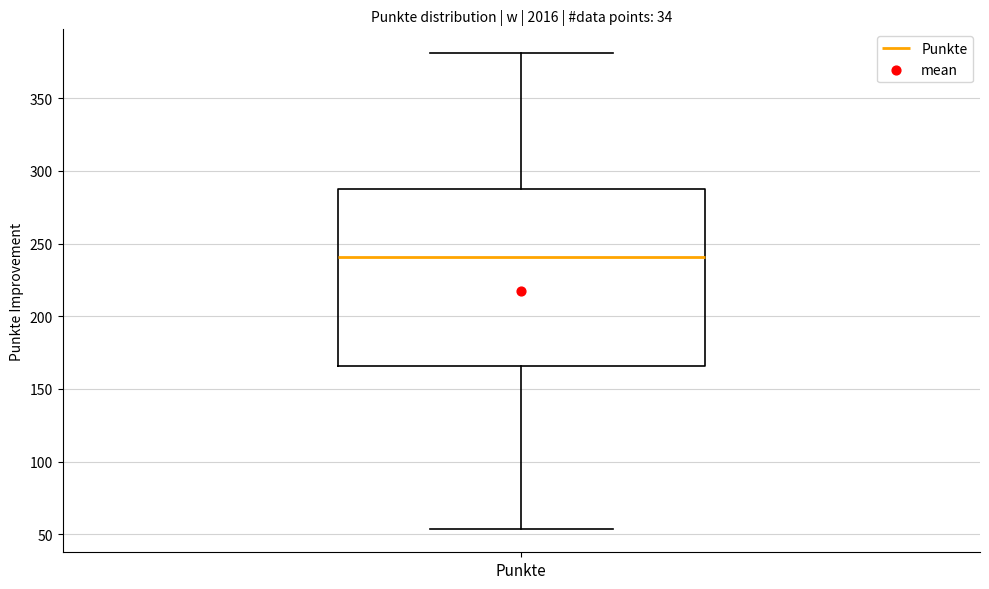

Read this box plot against the y-axis: the position of the median line, the range covered by the box, and the ends of both whiskers. The values are not printed on the chart, so give them approximately, as read against the axis.

median 240, box 165 to 290, whiskers 55 to 380